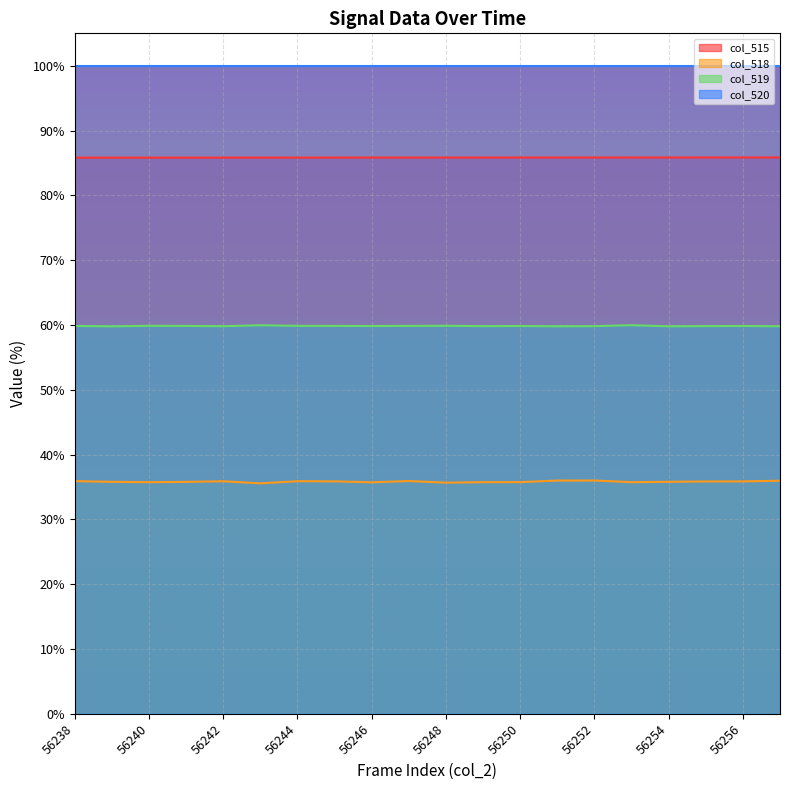

True or false: col_519 has more than 0 points higher than both neighbors.

True